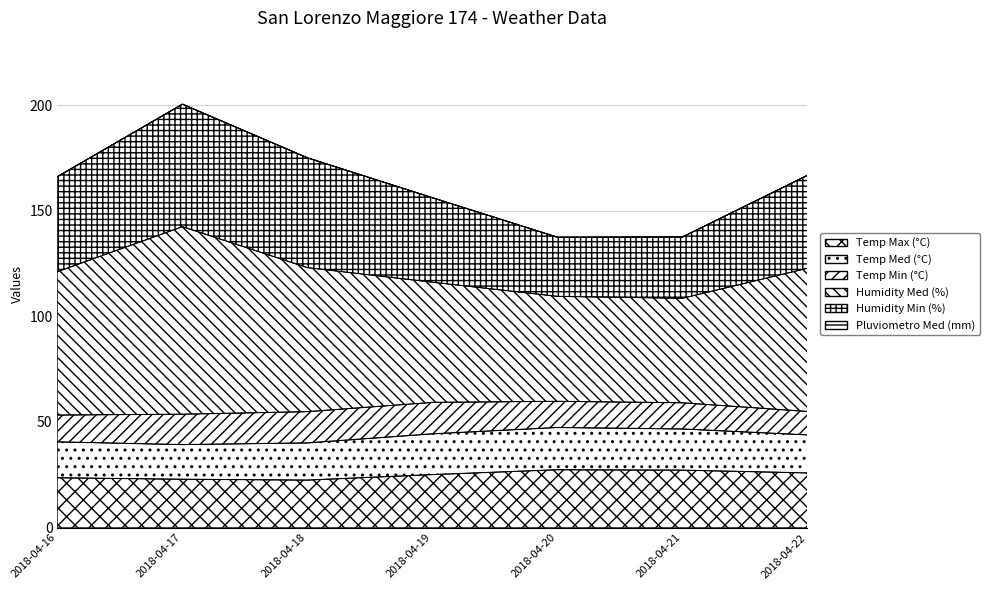

What is the difference between the Humidity Med (%) values at 2018-04-17 and 2018-04-18?

19.4